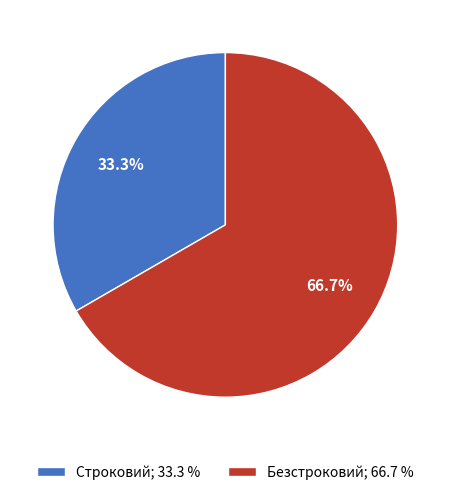

Rank the categories by value from highest to lowest.

Безстроковий, Строковий